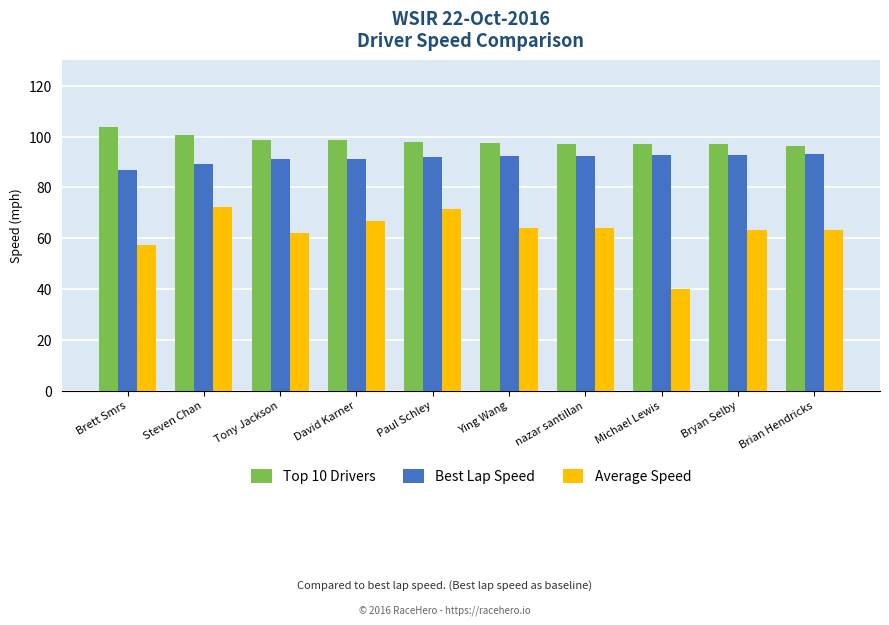

What are all the series names shown in the legend?

Top 10 Drivers, Best Lap Speed, Average Speed